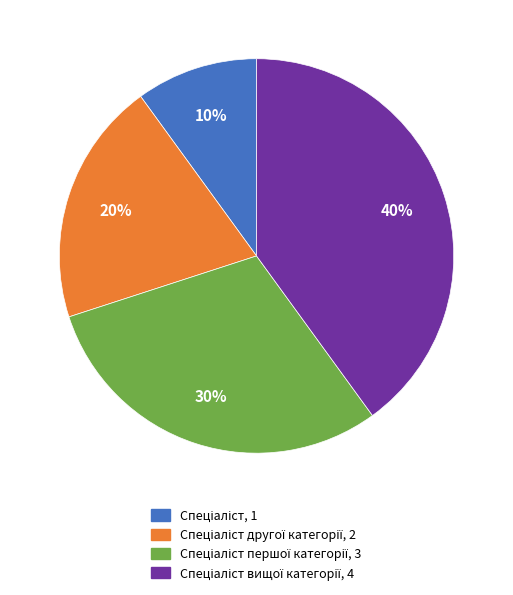

Does any single category account for the majority?

No